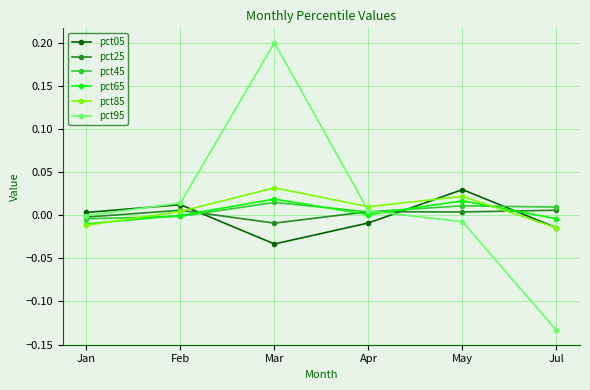

After their last crossing, which series has the higher values: pct95 or pct05?

pct05